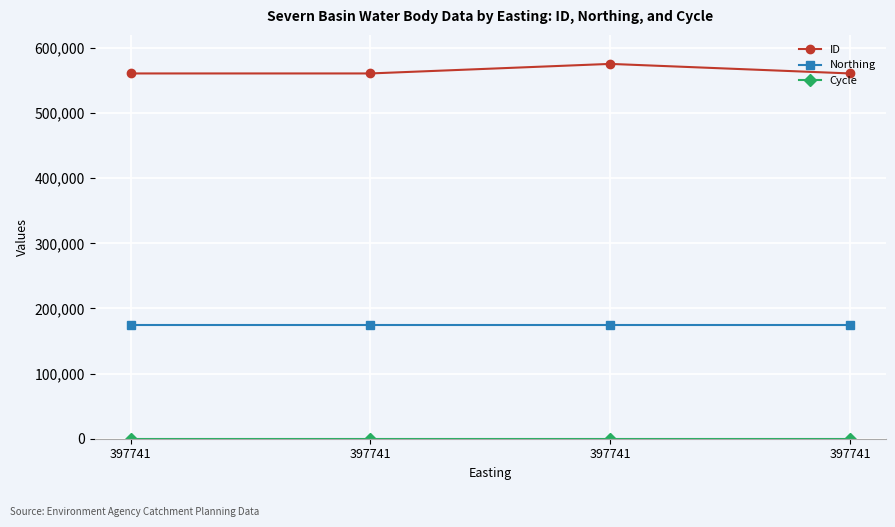

Rank the series by their average value, from highest to lowest.

ID, Northing, Cycle